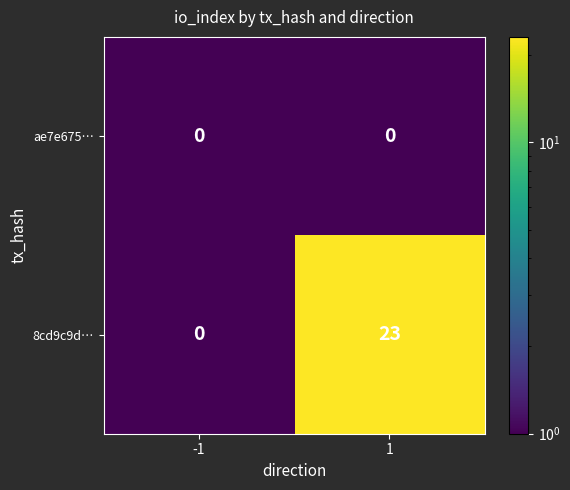

The 8cd9c9d… series shows 14 at 1. True or false?

False